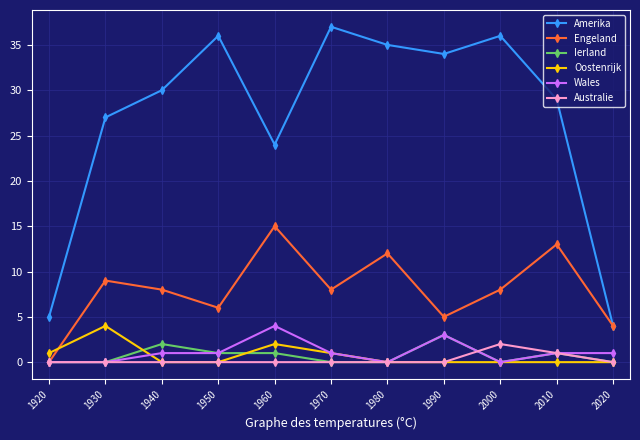

In Amerika, how many points are lower than both neighbors (excluding endpoints)?

2